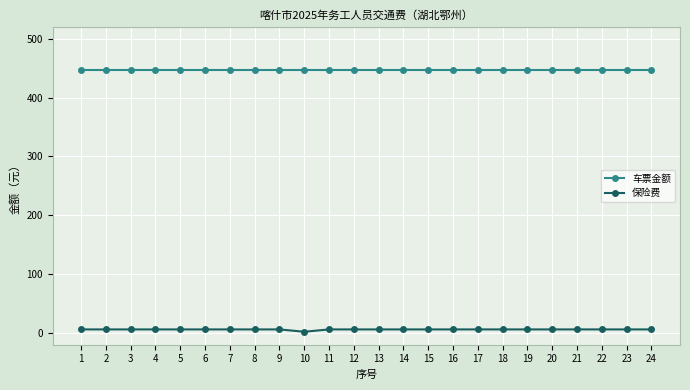

True or false: 保险费 and 车票金额 intersect in this chart.

False